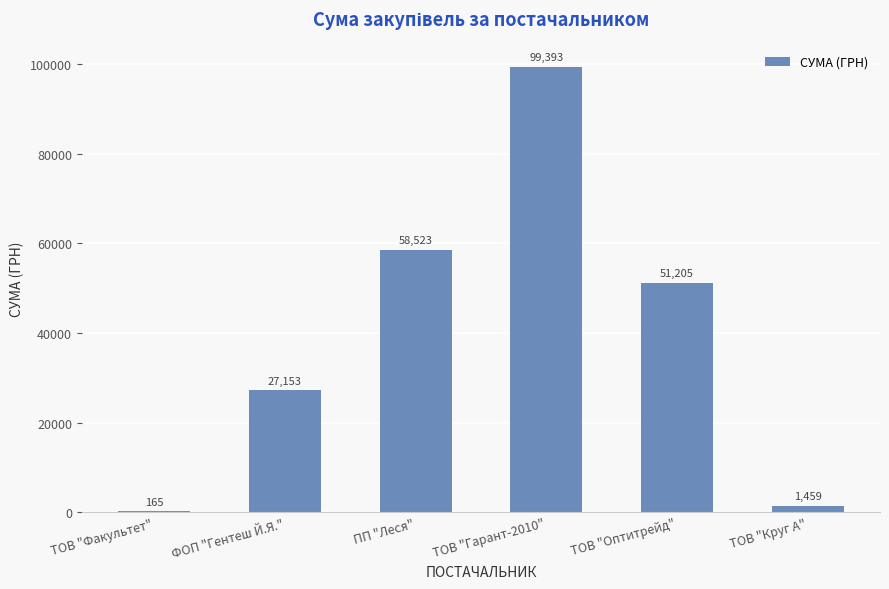

Count the number of data series in this chart.

1